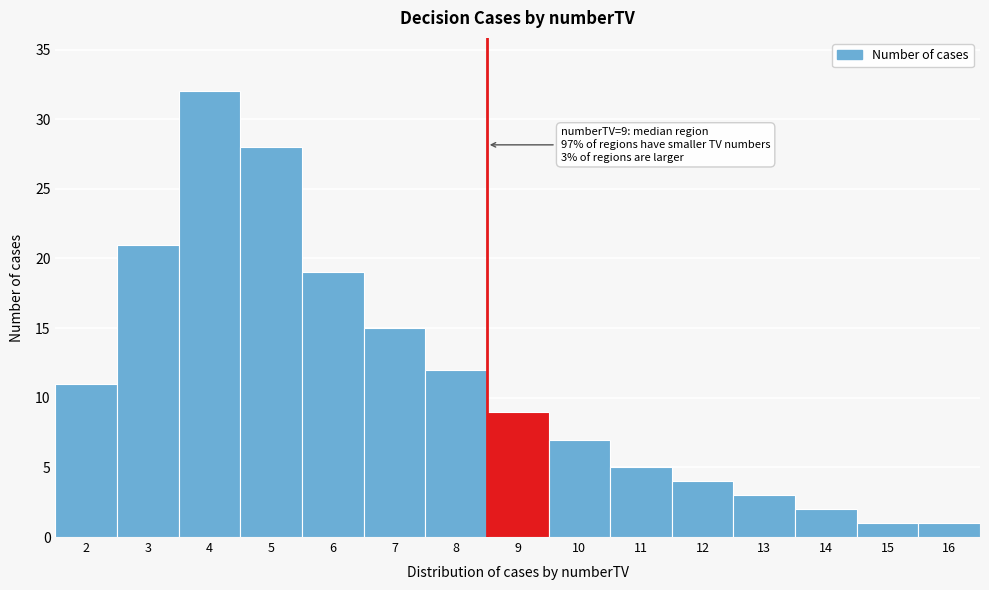

Reading right to left, what are all the values shown in this chart?

1	1	2	3	4	5	7	9	12	15	19	28	32	21	11